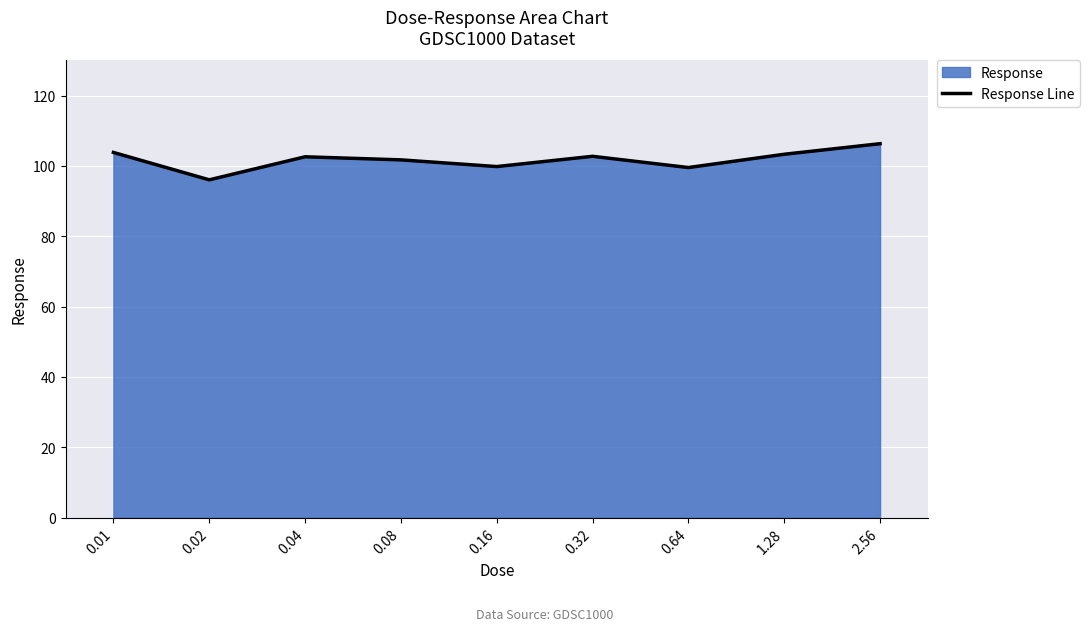

What is the sum of all values?

916.0